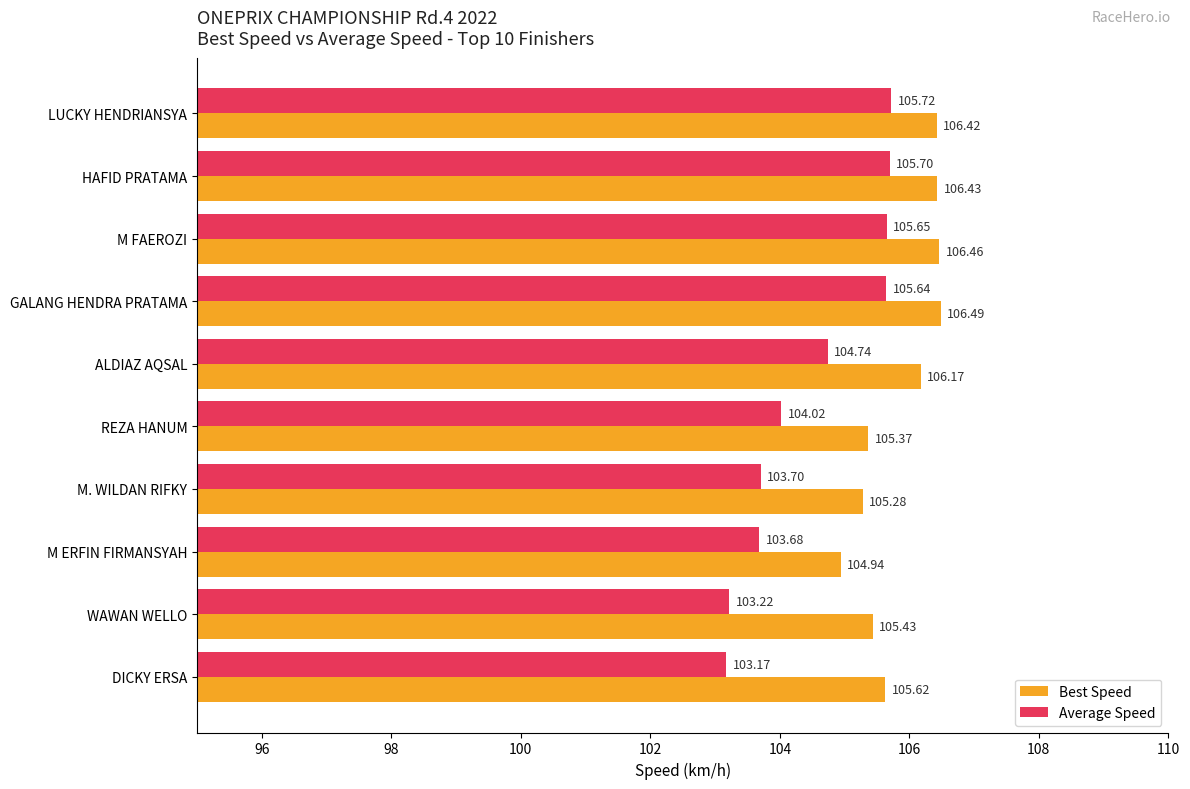

What is the minimum value for Best Speed?

104.9